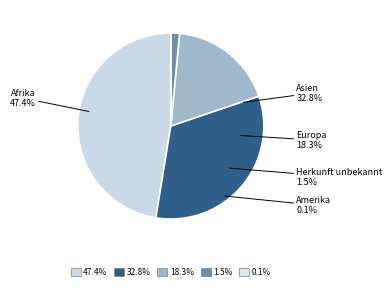

Which category has the biggest portion of the pie?

Afrika